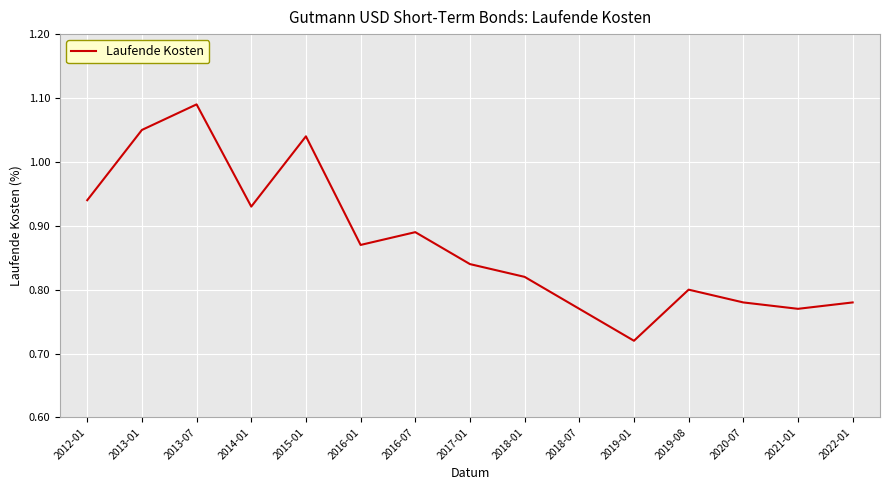

How many lines are shown in the chart?

1